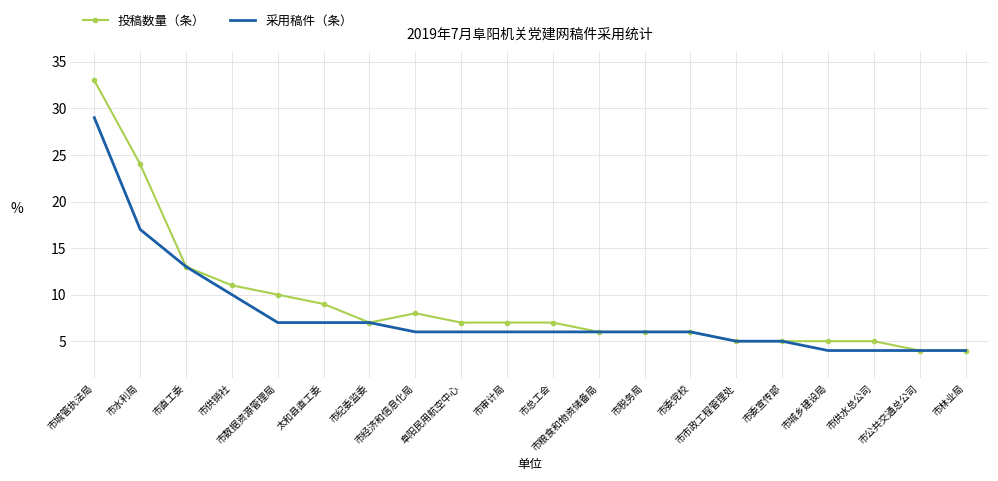

What is the minimum value shown in the chart?

4